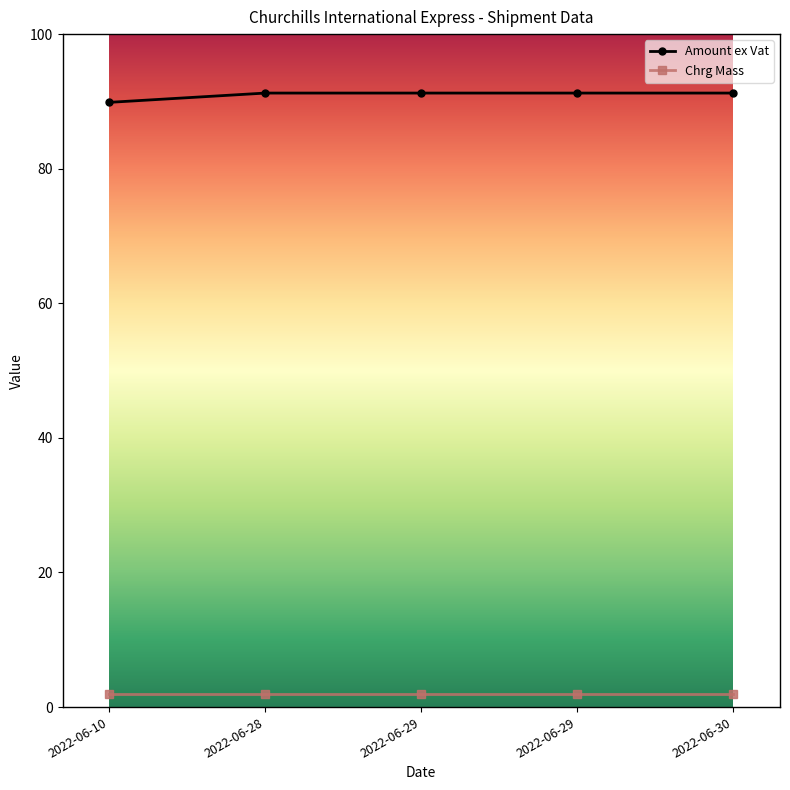

The value of Amount ex Vat at 2022-06-10 is 89.9. True or false?

True